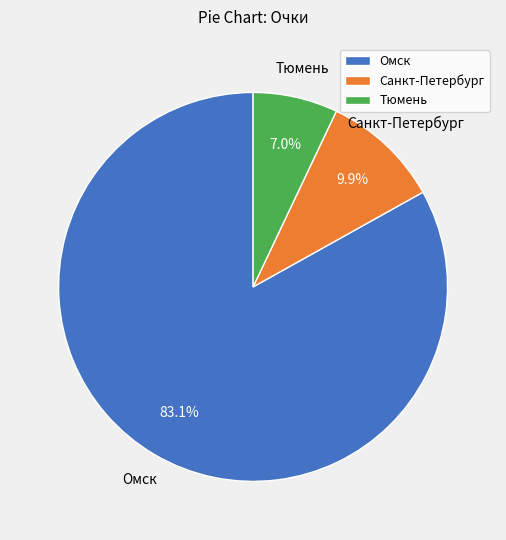

Between Тюмень and Санкт-Петербург, which is larger?

Санкт-Петербург